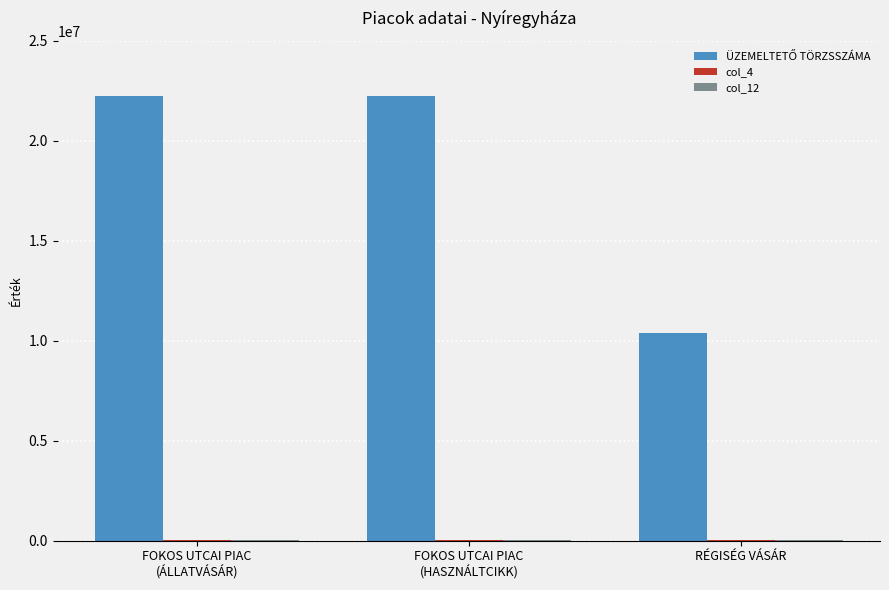

What is the maximum value shown in the chart?

22260343